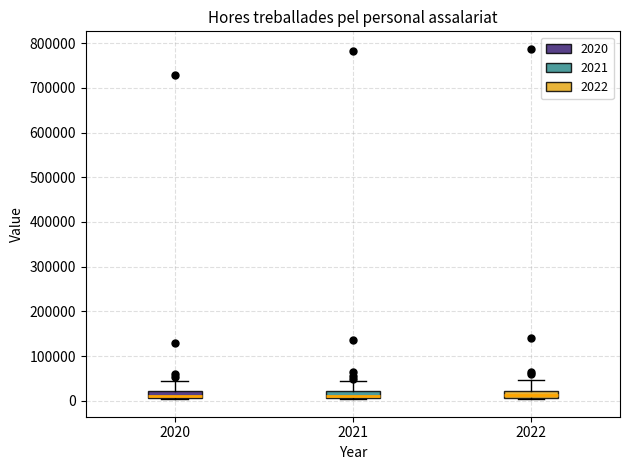

Reading left to right, read every box against the y-axis: the position of its median line, the range the box covers, and the ends of its whiskers. The values are not printed on the chart, so give them approximately, as read against the axis.

2020: median 10000 (just above the box's lower edge), box 10000 to 20000, whiskers 0 to 40000
2021: median 10000 (just above the box's lower edge), box 10000 to 20000, whiskers 0 to 40000
2022: median 10000 (inside the box), box 10000 to 20000, whiskers 0 to 50000